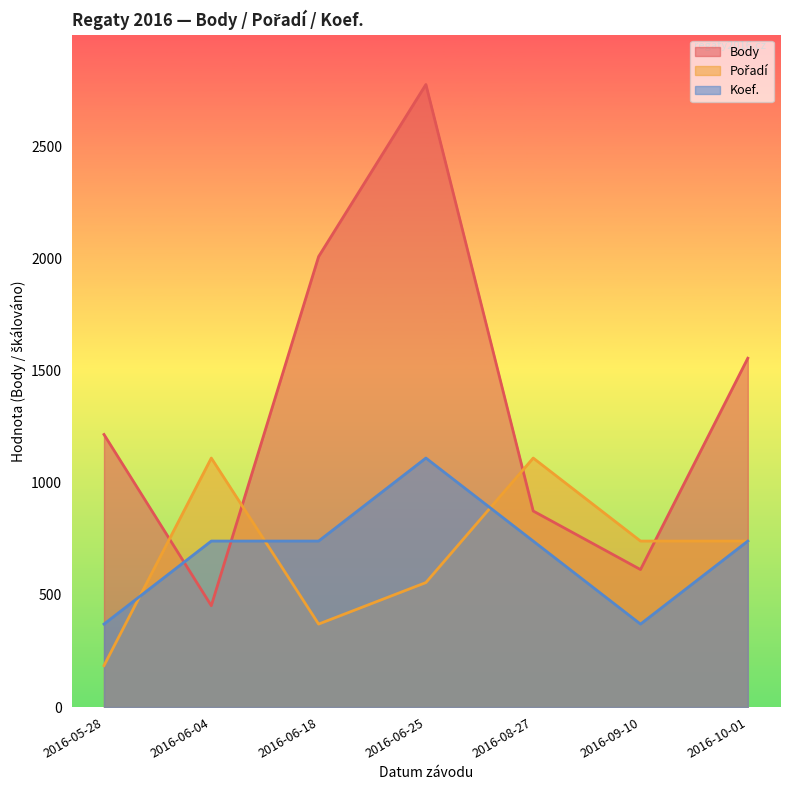

Reading left to right, list all the values displayed in this chart.

Body: 1215	452	2008	2775	874	613	1555
Pořadí: 185	1110	370	555	1110	740	740
Koef.: 370	740	740	1110	740	370	740